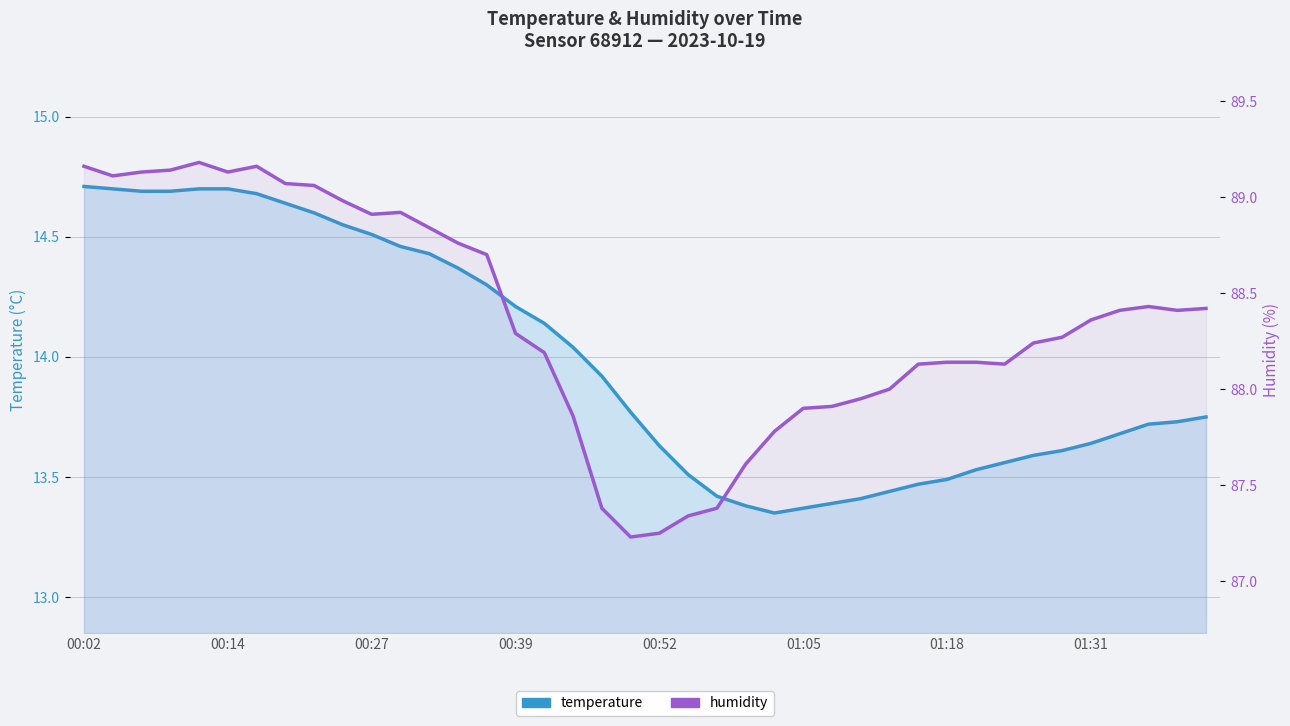

Is the value of temperature at 13 greater than the value of humidity at 16?

No